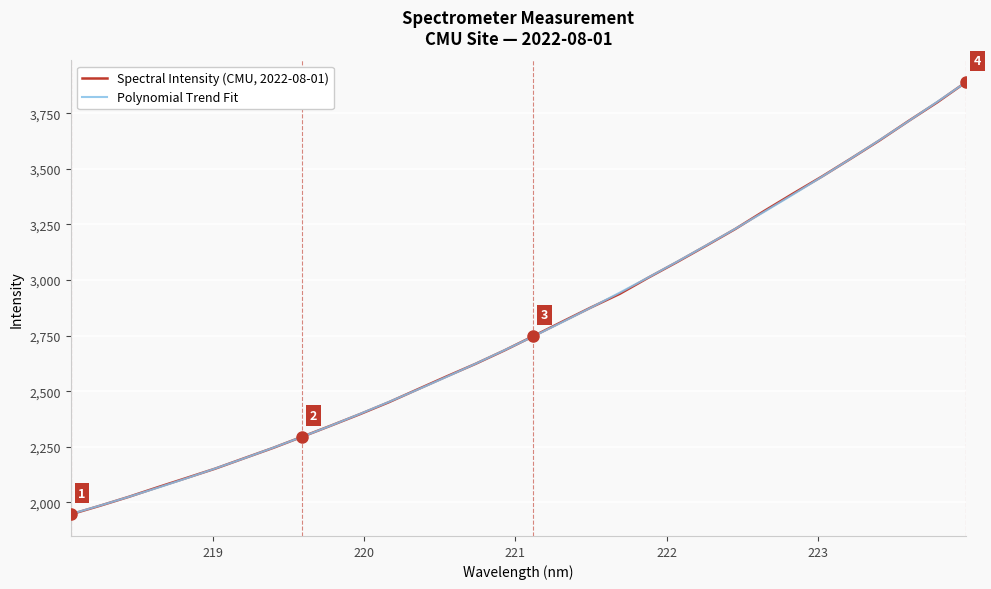

List the series in order of their peak value, highest first.

Spectral Intensity (CMU, 2022-08-01), Polynomial Trend Fit